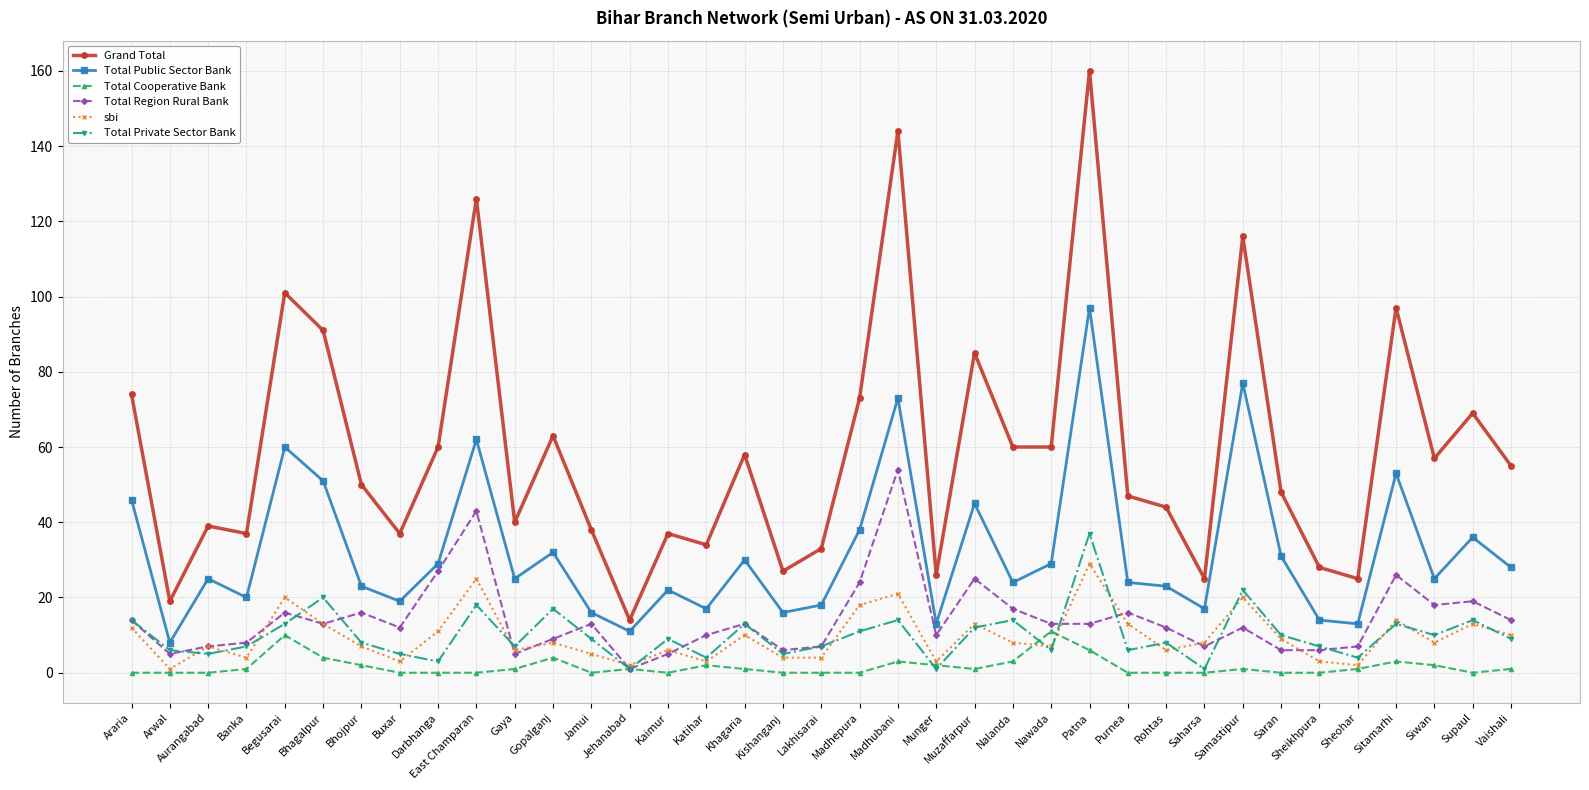

What is the label of the 20th point from the left?

Madhepura